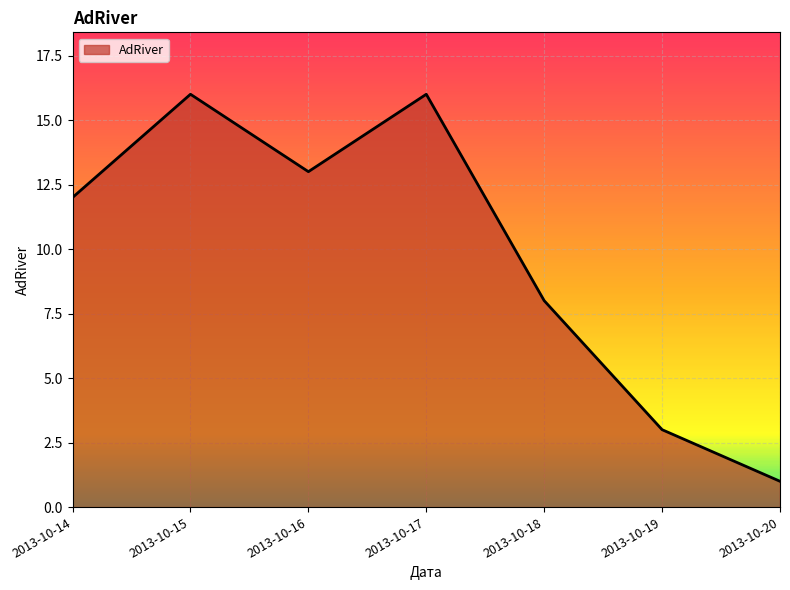

Is it true that the value at 2013-10-18 is 5?

False